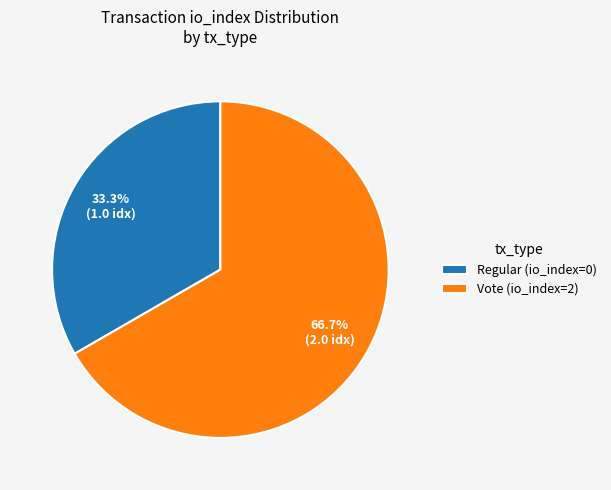

To the nearest percent, what is the difference between the largest and smallest slice percentages?

33%